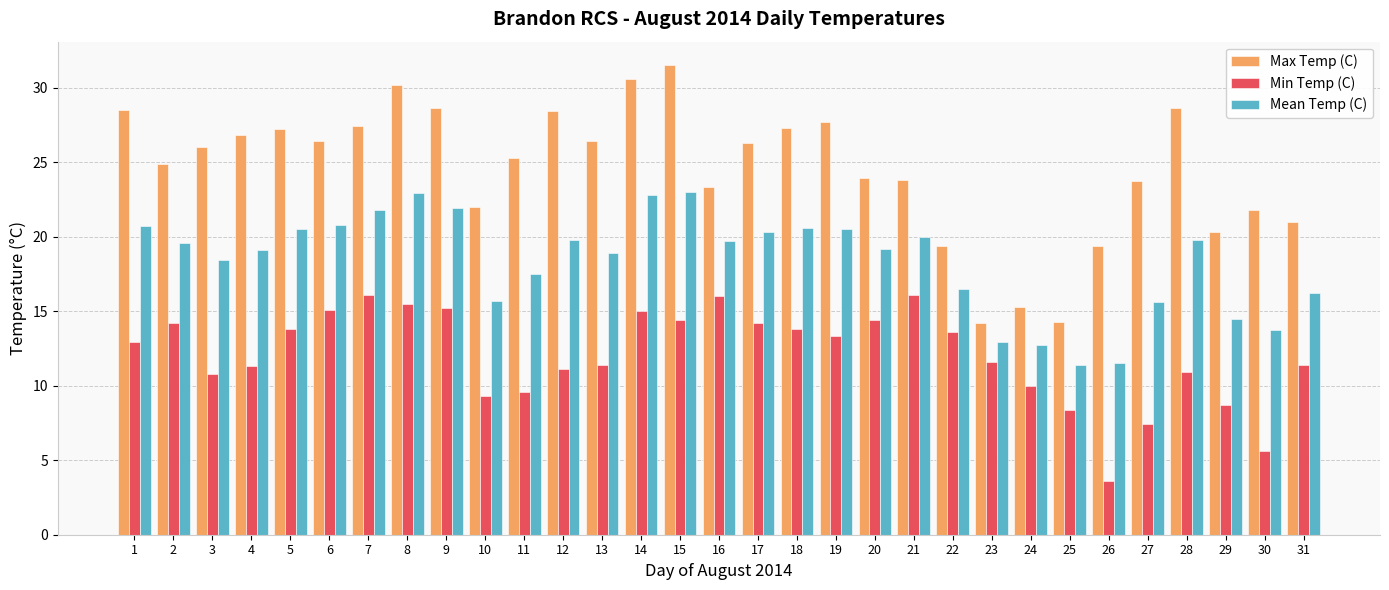

Between 13 and 28, which series saw the biggest shift?

Max Temp (C)